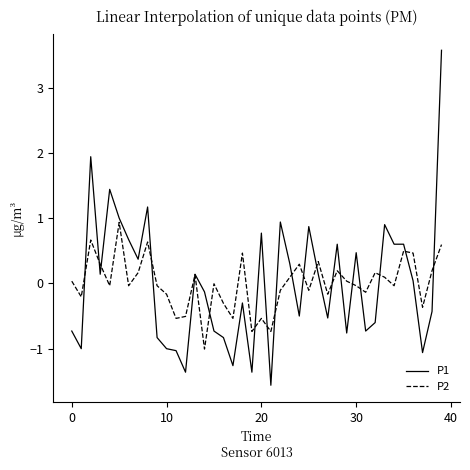

Is this an area chart (filled region under the line)?

No